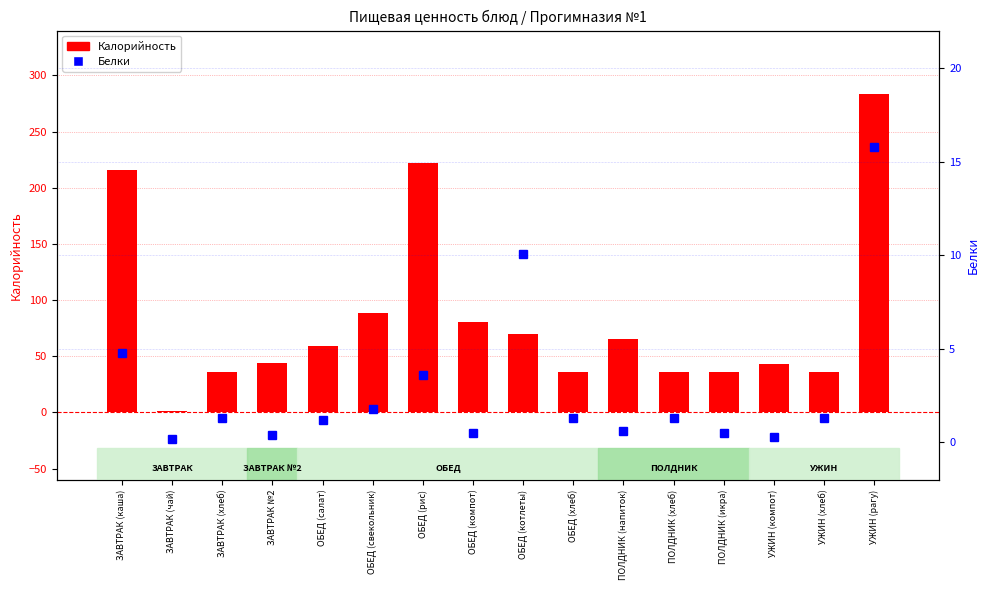

What is the spread (max minus min) of values at ОБЕД (салат)?

57.6